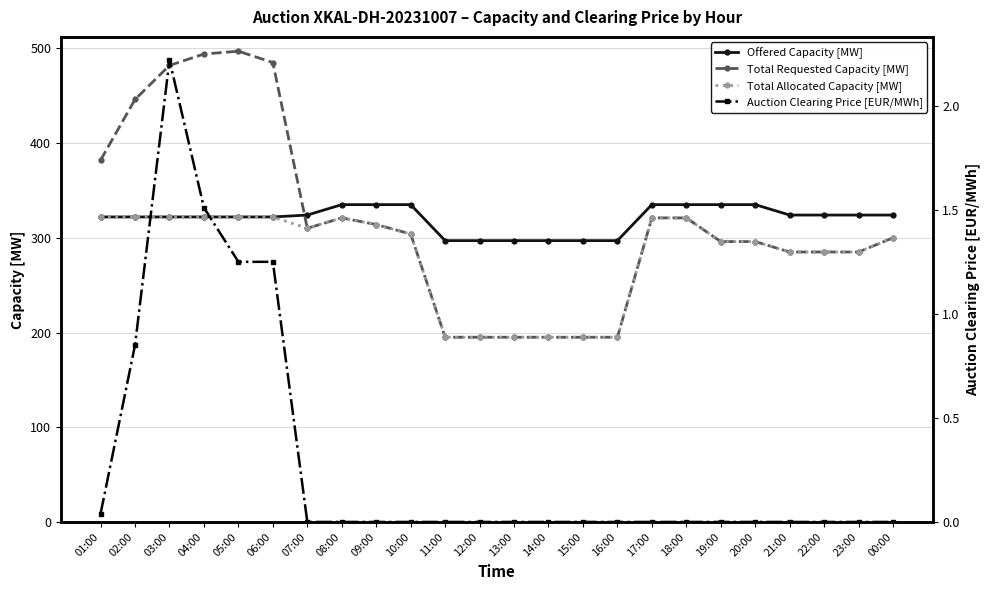

Reading right to left, transcribe all the data shown in this chart.

Offered Capacity [MW]: 324.0	324.0	324.0	324.0	335.0	335.0	335.0	335.0	297.0	297.0	297.0	297.0	297.0	297.0	335.0	335.0	335.0	324.0	322.0	322.0	322.0	322.0	322.0	322.0
Total Requested Capacity [MW]: 300.0	285.0	285.0	285.0	296.0	296.0	321.0	321.0	195.0	195.0	195.0	195.0	195.0	195.0	304.0	314.0	321.0	310.0	485.0	497.0	494.0	482.0	446.0	382.0
Total Allocated Capacity [MW]: 300.0	285.0	285.0	285.0	296.0	296.0	321.0	321.0	195.0	195.0	195.0	195.0	195.0	195.0	304.0	314.0	321.0	310.0	322.0	322.0	322.0	322.0	322.0	322.0
Auction Clearing Price [EUR/MWh]: 0.0	0.0	0.0	0.0	0.0	0.0	0.0	0.0	0.0	0.0	0.0	0.0	0.0	0.0	0.0	0.0	0.0	0.0	1.2	1.2	1.5	2.2	0.8	0.0